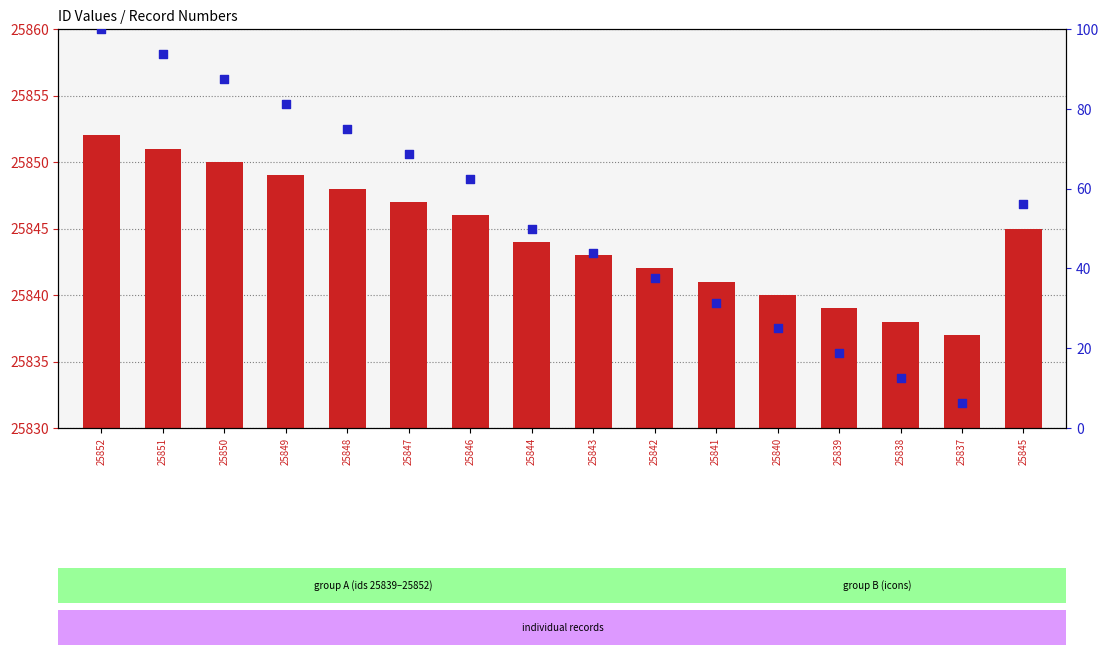

At which category is the sum across all series the highest?

25852